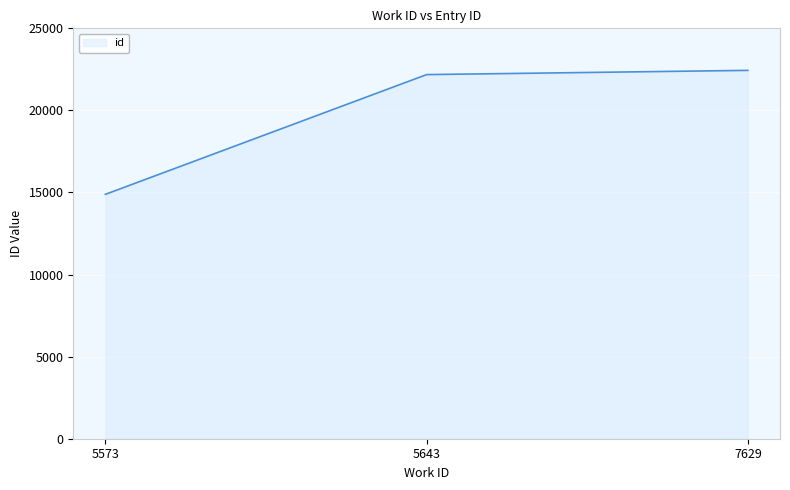

List the labels in order of value, smallest first.

5573, 5643, 7629